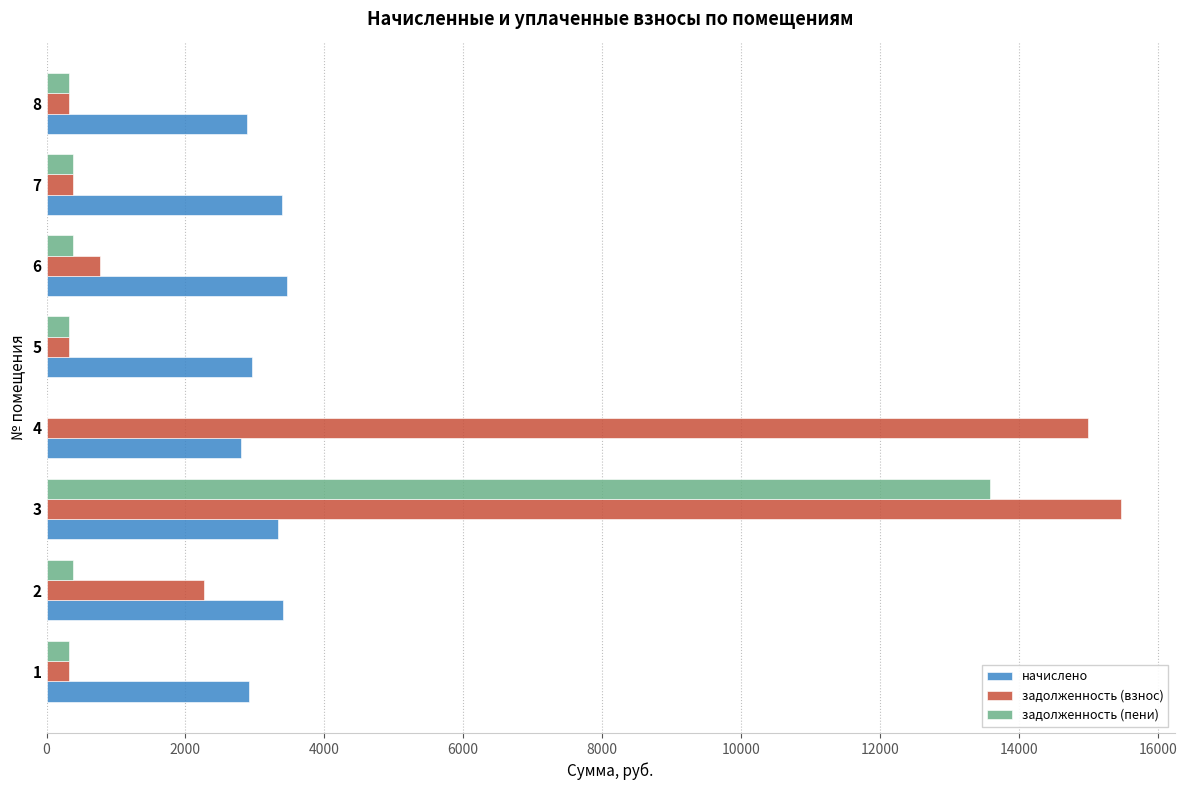

Which series changed the most between 2 and 6?

задолженность (взнос)